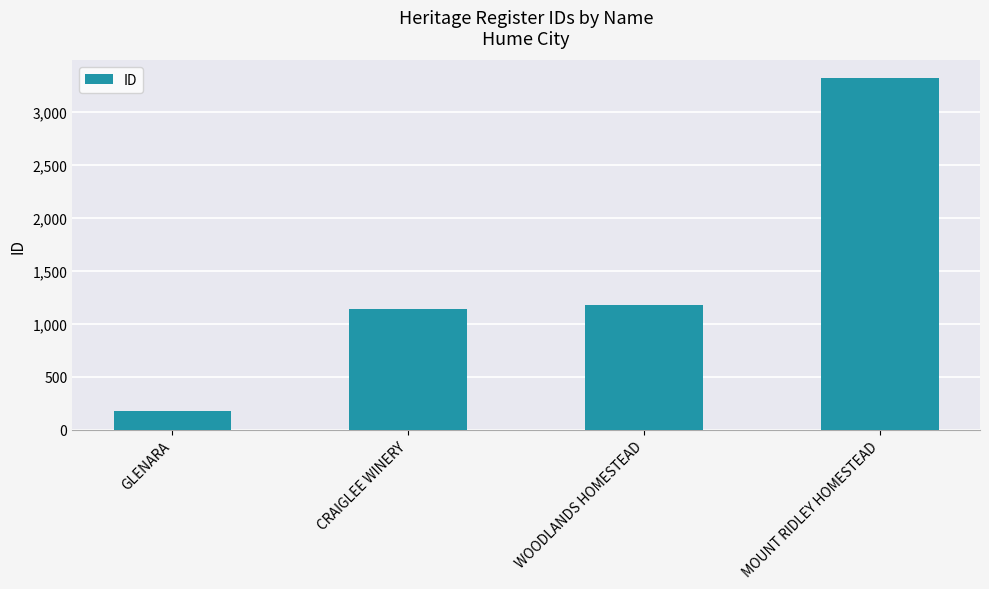

What is the smallest value displayed?

177